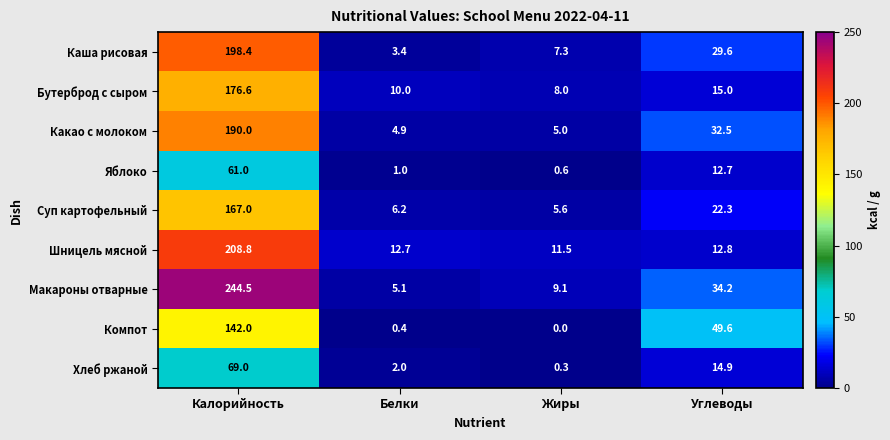

Rank the series at Белки from lowest to highest value.

Компот, Яблоко, Хлеб ржаной, Каша рисовая, Какао с молоком, Макароны отварные, Суп картофельный, Бутерброд с сыром, Шницель мясной